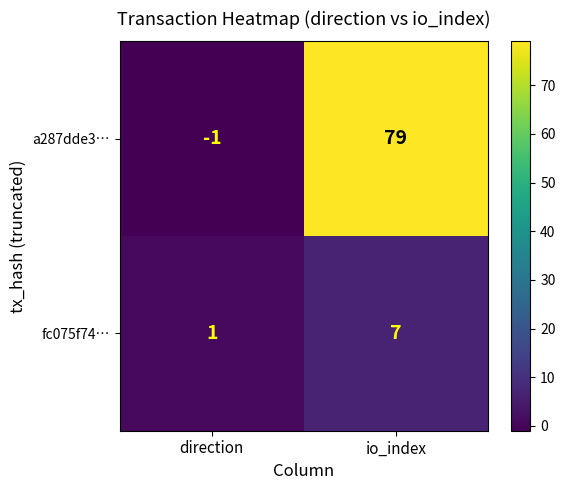

At which label does a287dde3… reach its minimum?

direction